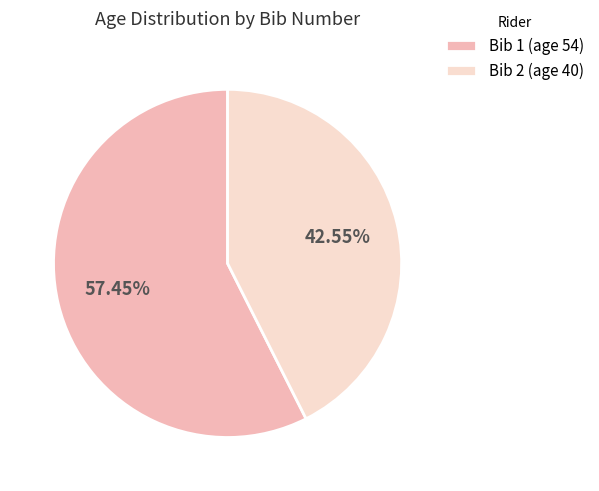

Do Bib 1 (age 54) and Bib 2 (age 40) together represent more than half of the pie?

Yes